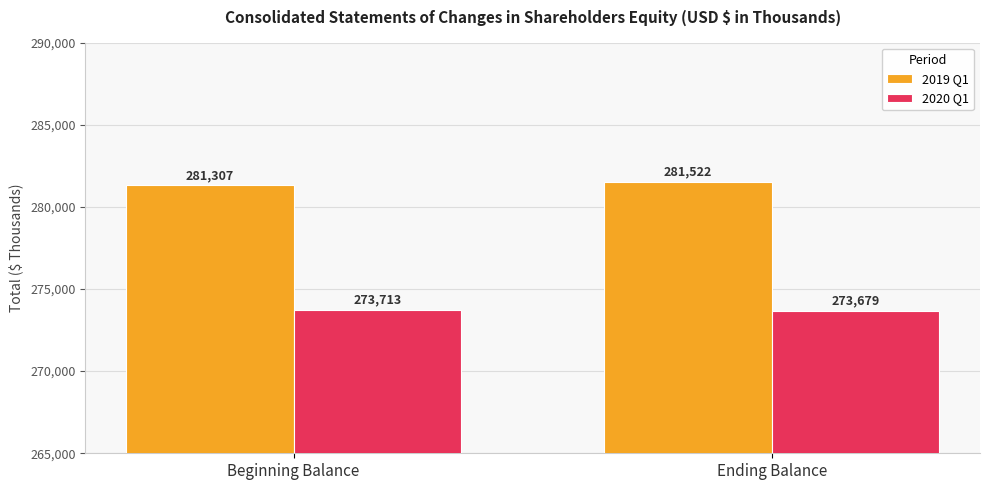

Rank the categories by 2019 Q1 value from lowest to highest.

Beginning Balance, Ending Balance